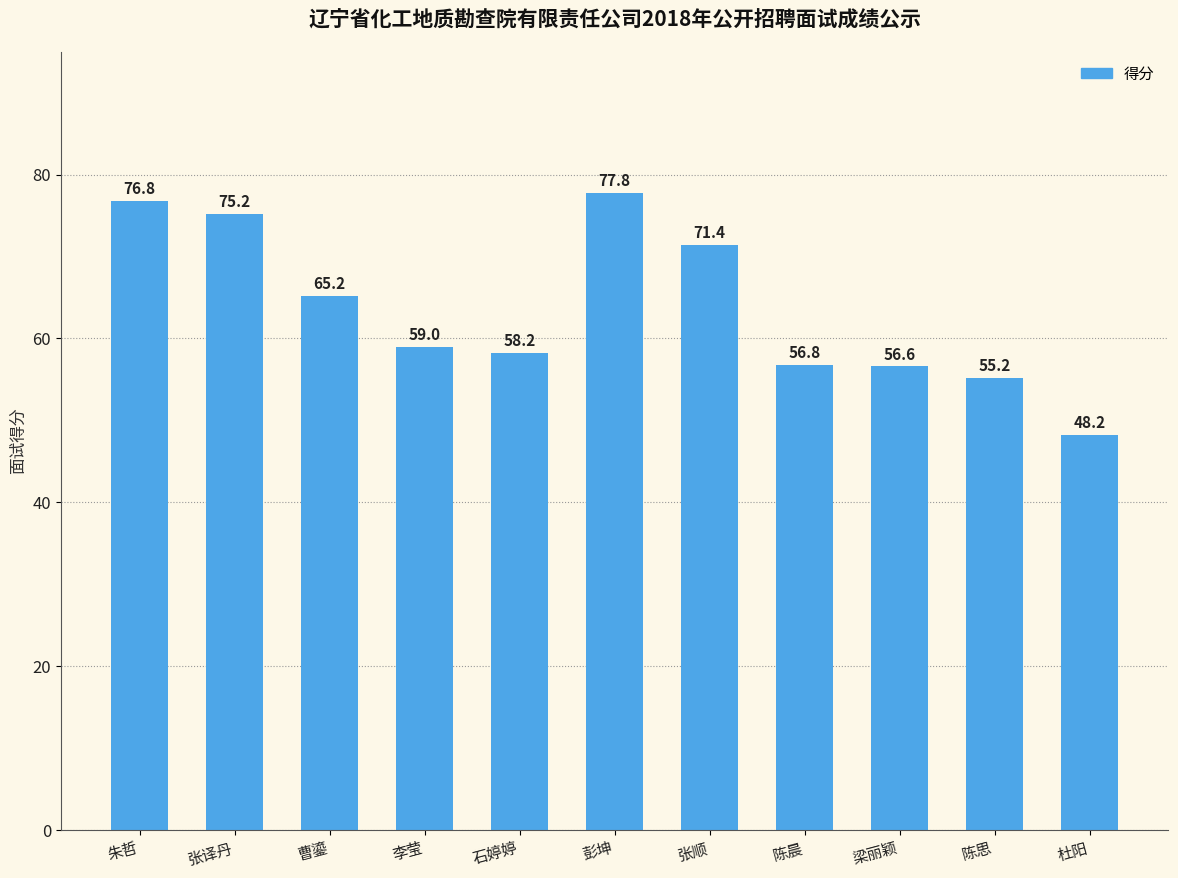

True or false: the data shows 71.4 at 张顺.

True